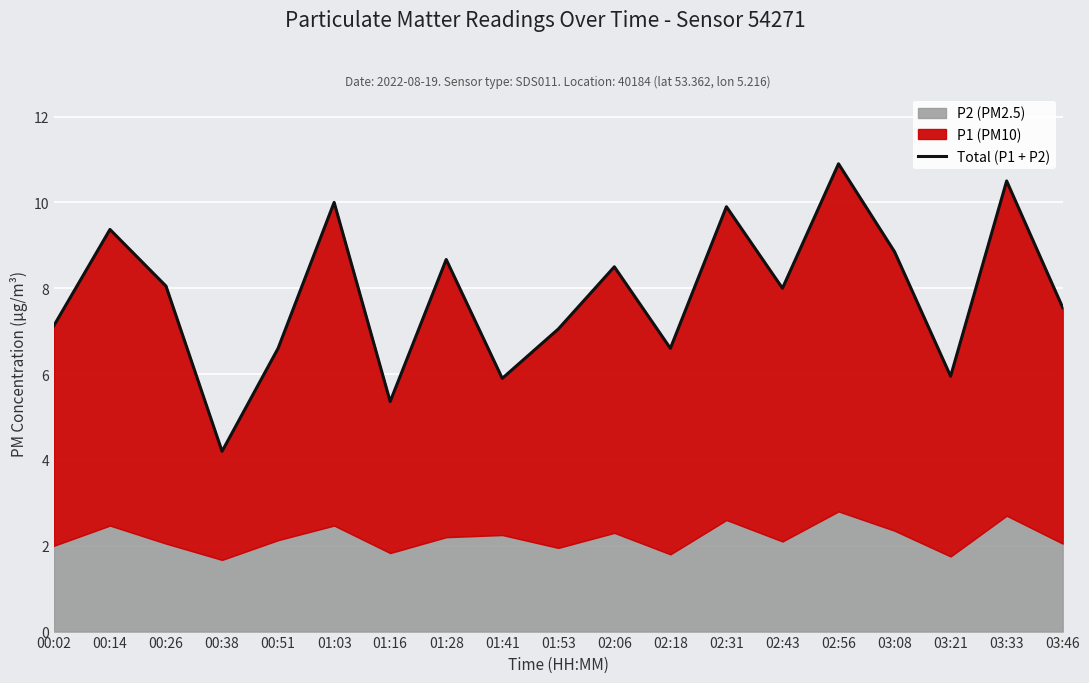

Reading left to right, extract all data points from this chart.

7.1	9.4	8.1	4.2	6.6	10.0	5.4	8.7	5.9	7.0	8.5	6.6	9.9	8.0	10.9	8.8	6.0	10.5	7.5